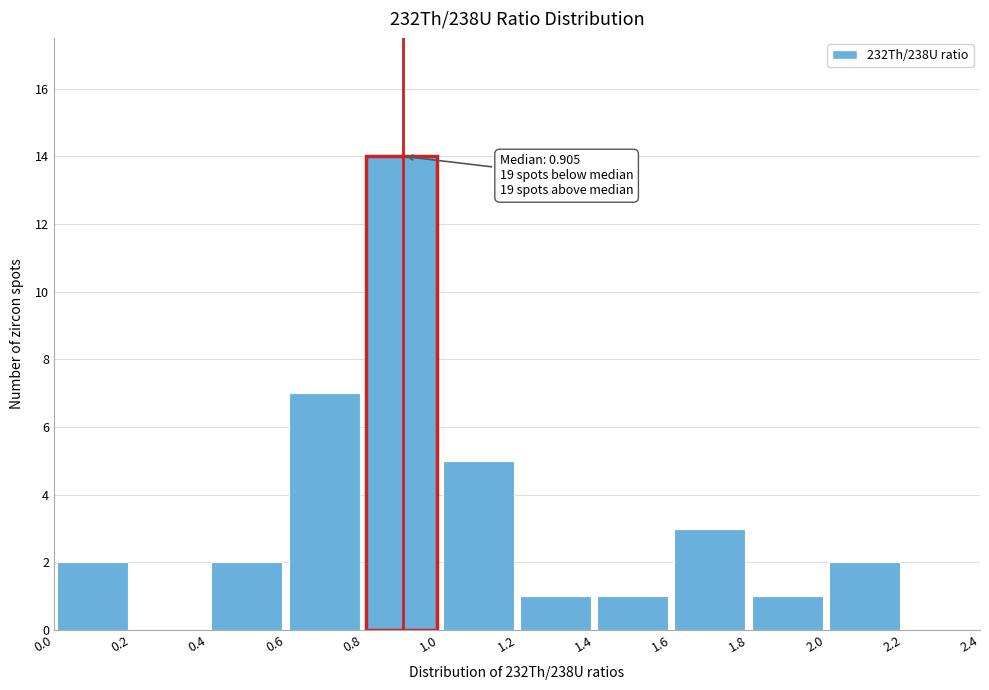

Over which range of the x-axis is the bar tallest?

0.8 to 1.0